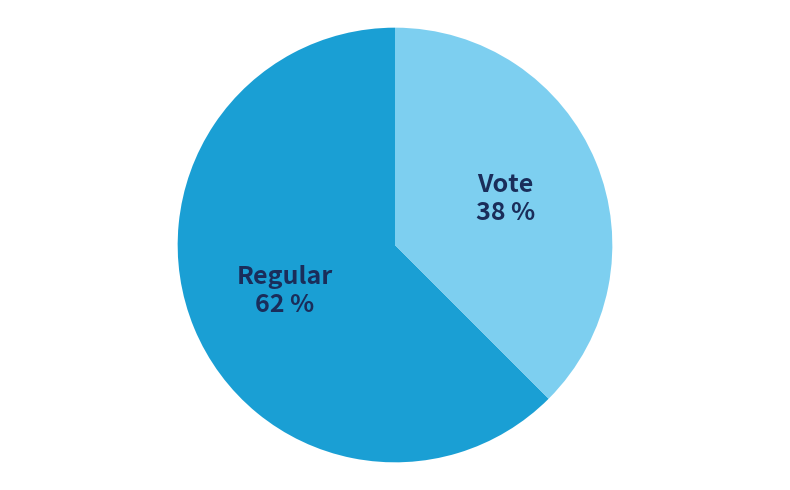

Is Regular the majority of the pie?

Yes